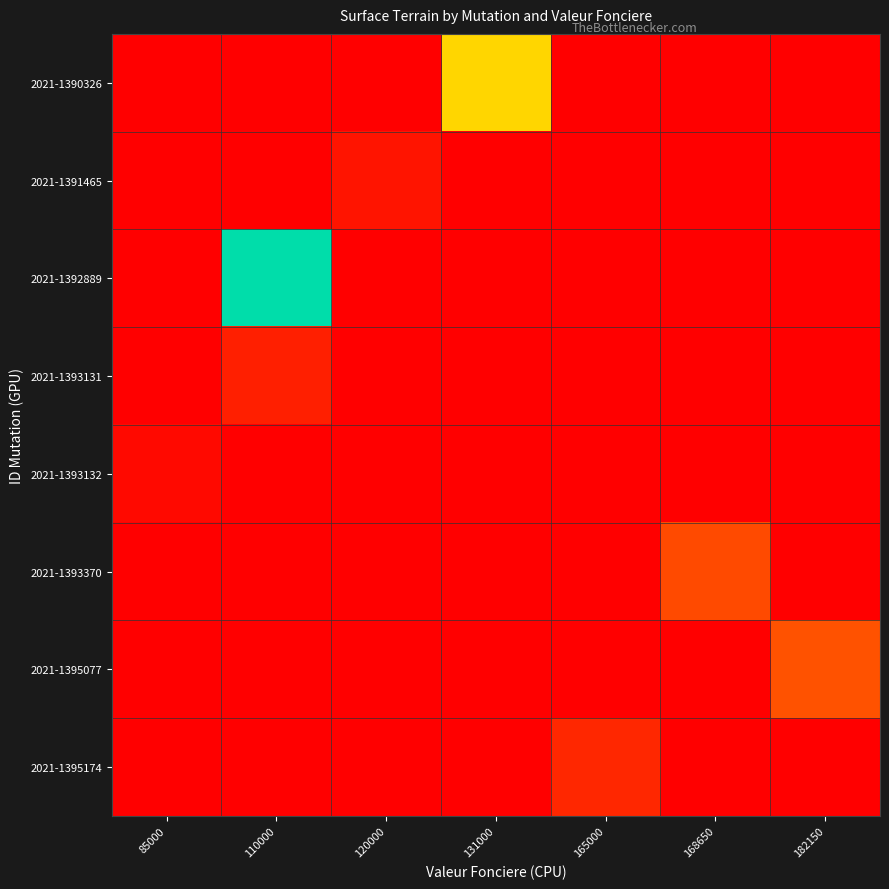

How many categories are shown in the chart?

7